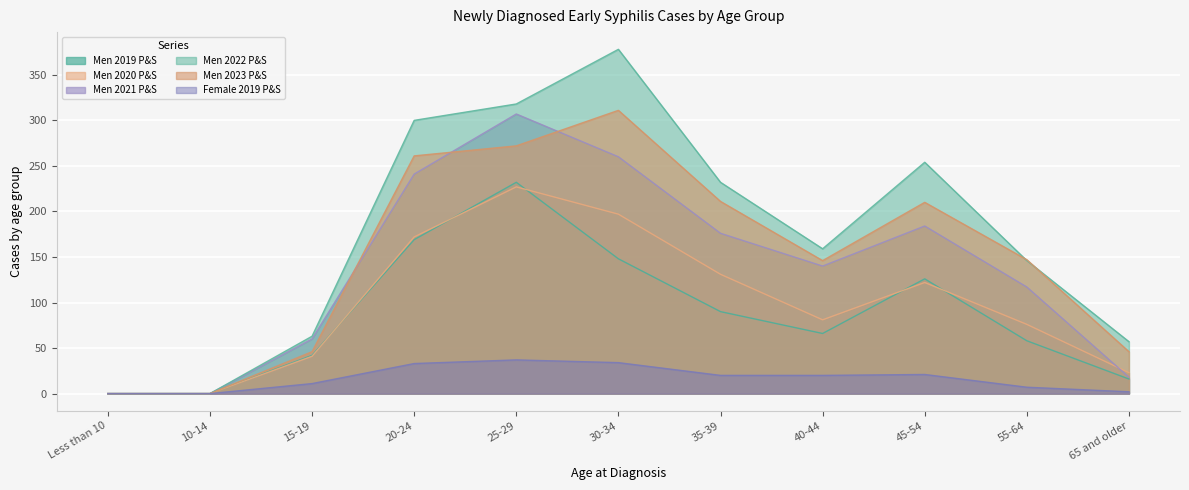

Where does the Men 2023 P&S series first go above 147?

20-24